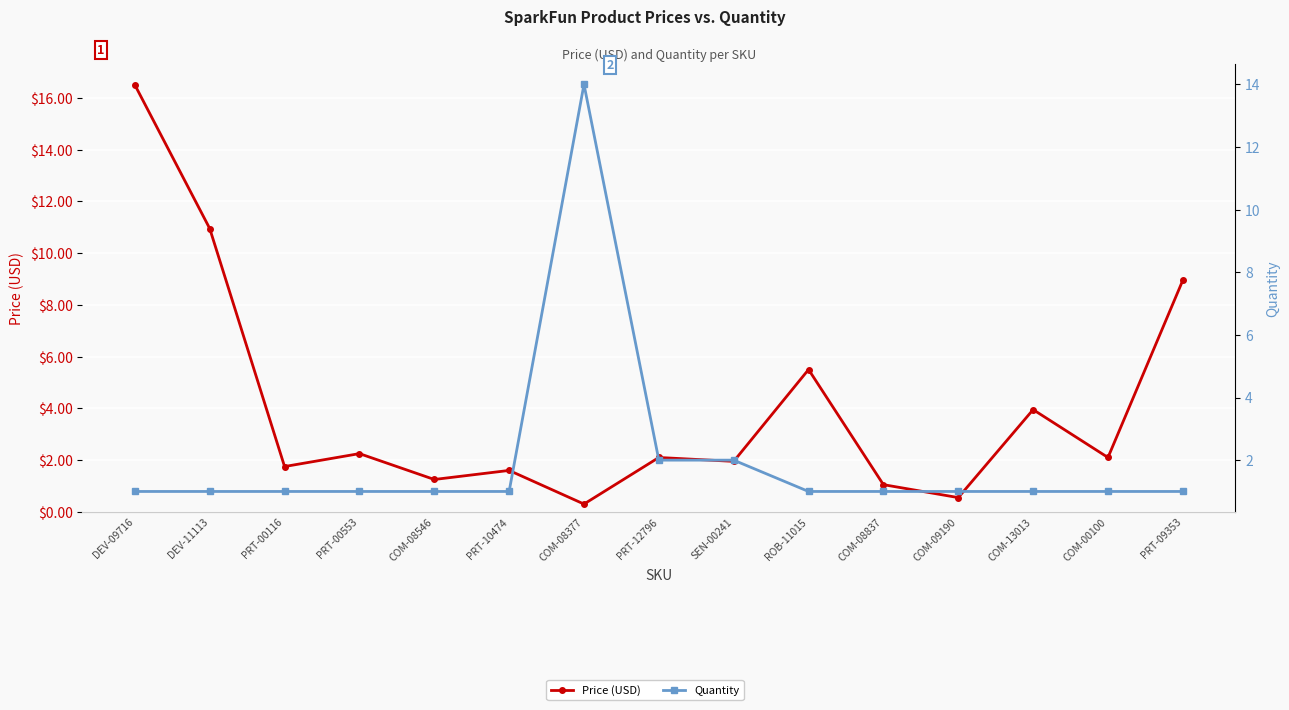

What is the label of the 11th point from the left?

COM-08837